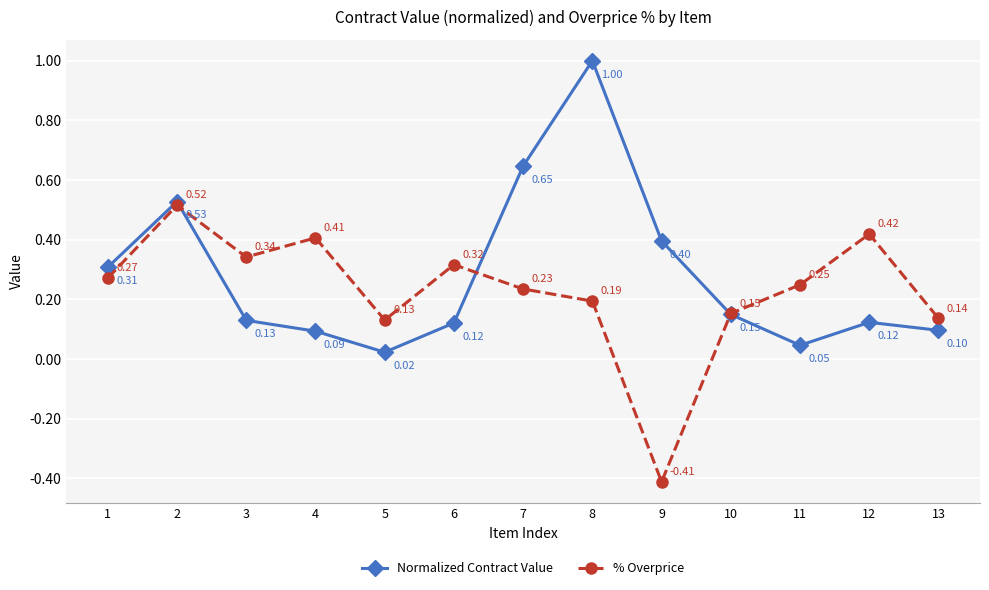

Where does the % Overprice series first go above 0?

1